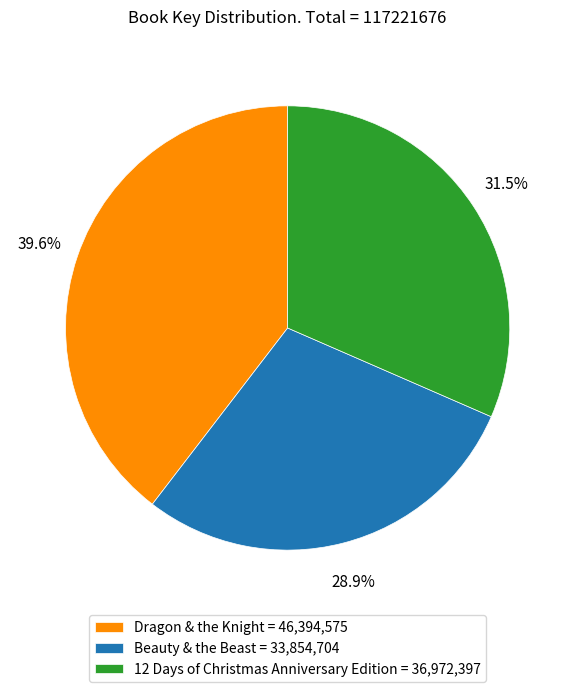

To the nearest percent, what portion does Dragon & the Knight represent?

40%